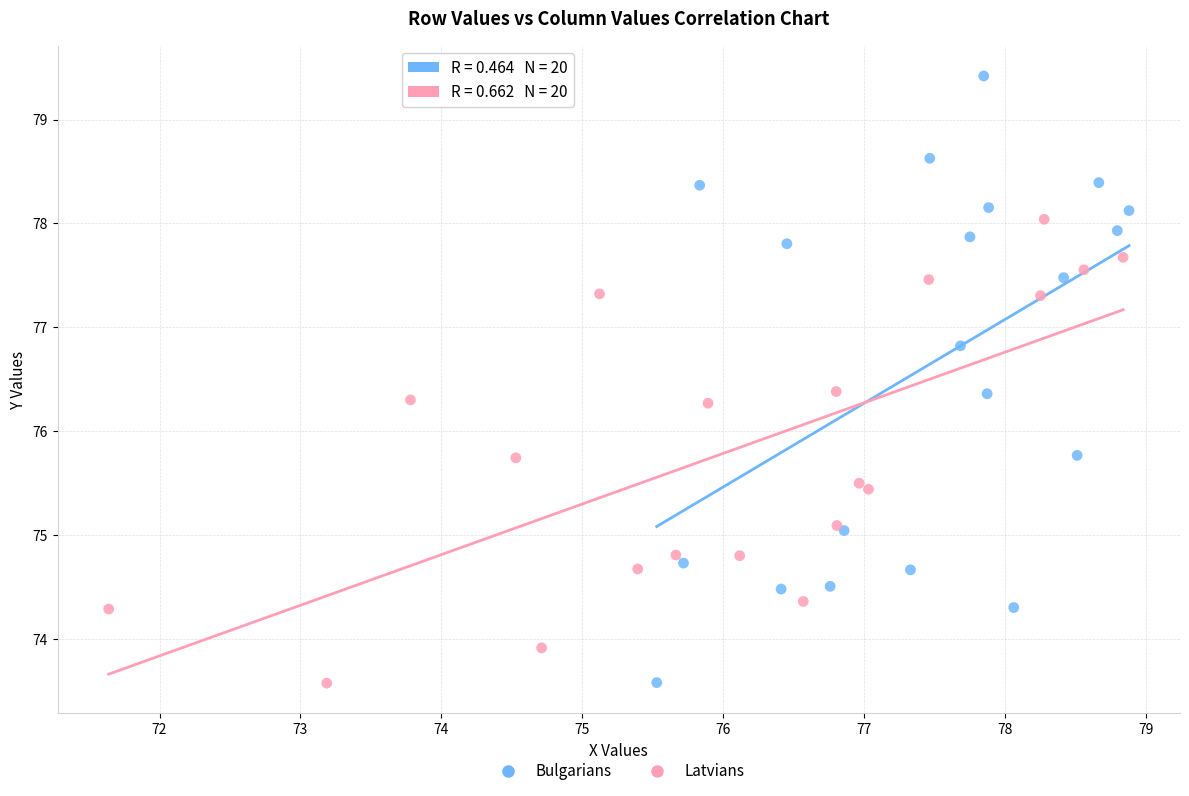

Which series contains the highest Y value?

Bulgarians